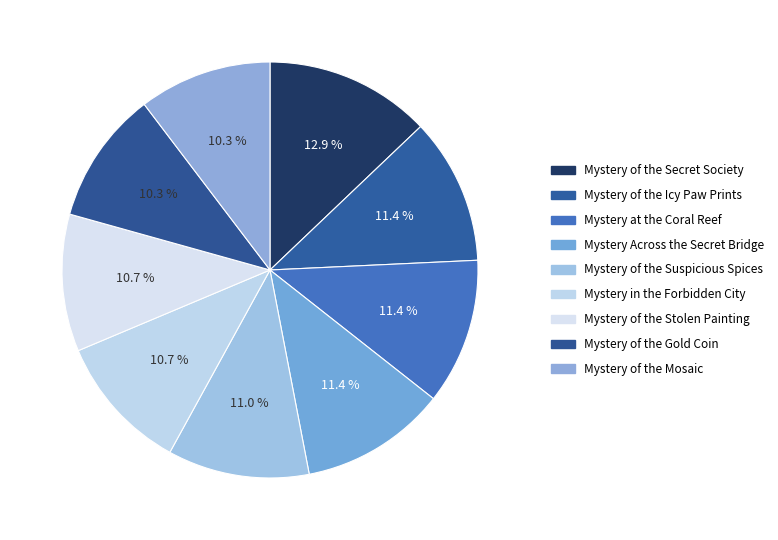

What percentage is the Mystery in the Forbidden City slice, to the nearest percent?

11%